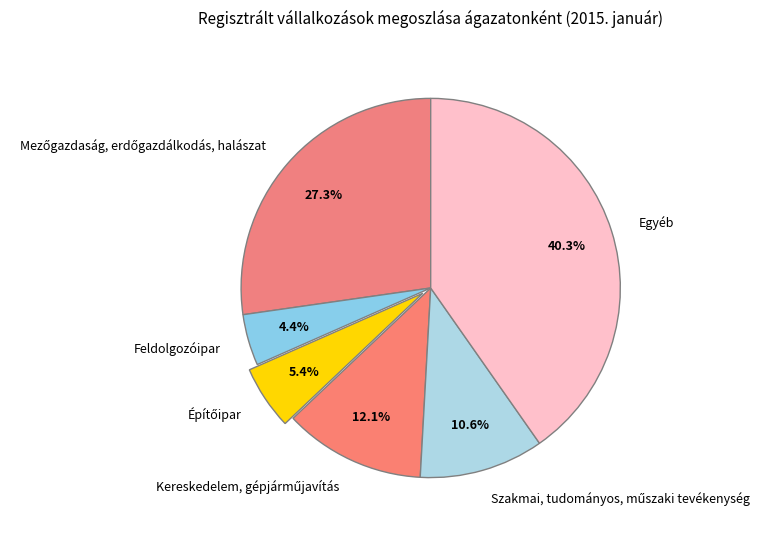

Which slice is the largest?

Egyéb